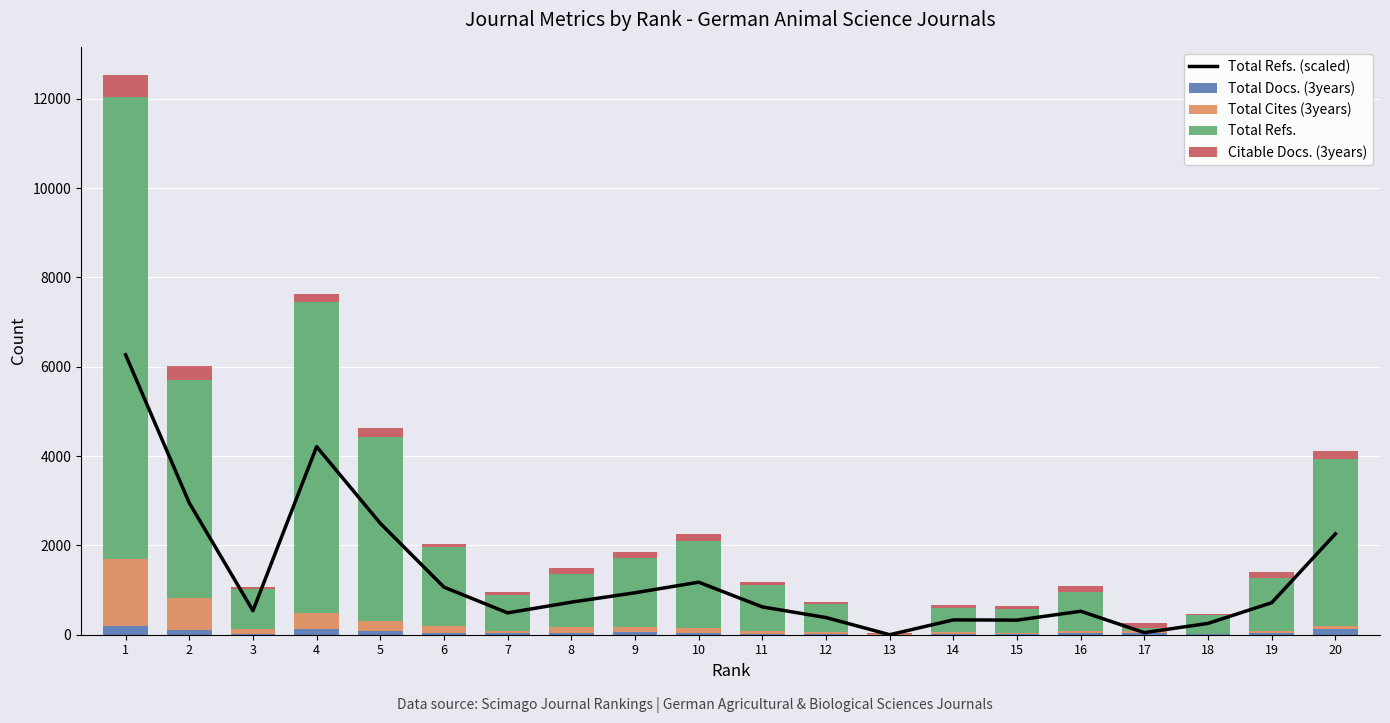

Reading left to right, transcribe all the data shown in this chart.

Total Refs. (scaled): 6267.5	2951.1	537.3	4211.0	2493.8	1064.9	489.4	728.7	939.5	1175.7	622.7	384.0	0.0	332.5	326.5	525.8	46.6	253.8	717.2	2258.8
Total Docs. (3years): 189.0	109.0	21.0	138.0	88.0	41.0	34.0	34.0	67.0	46.0	21.0	12.0	0.0	23.0	12.0	32.0	33.0	10.0	44.0	133.0
Total Cites (3years): 1510.0	719.0	111.0	351.0	211.0	156.0	57.0	128.0	109.0	114.0	66.0	43.0	24.0	28.0	34.0	60.0	48.0	12.0	41.0	72.0
Total Refs.: 10347.0	4872.0	887.0	6952.0	4117.0	1758.0	808.0	1203.0	1551.0	1941.0	1028.0	634.0	0.0	549.0	539.0	868.0	77.0	419.0	1184.0	3729.0
Citable Docs. (3years): 489.0	307.0	56.0	179.0	211.0	85.0	64.0	130.0	132.0	145.0	68.0	48.0	22.0	61.0	58.0	139.0	105.0	29.0	132.0	175.0